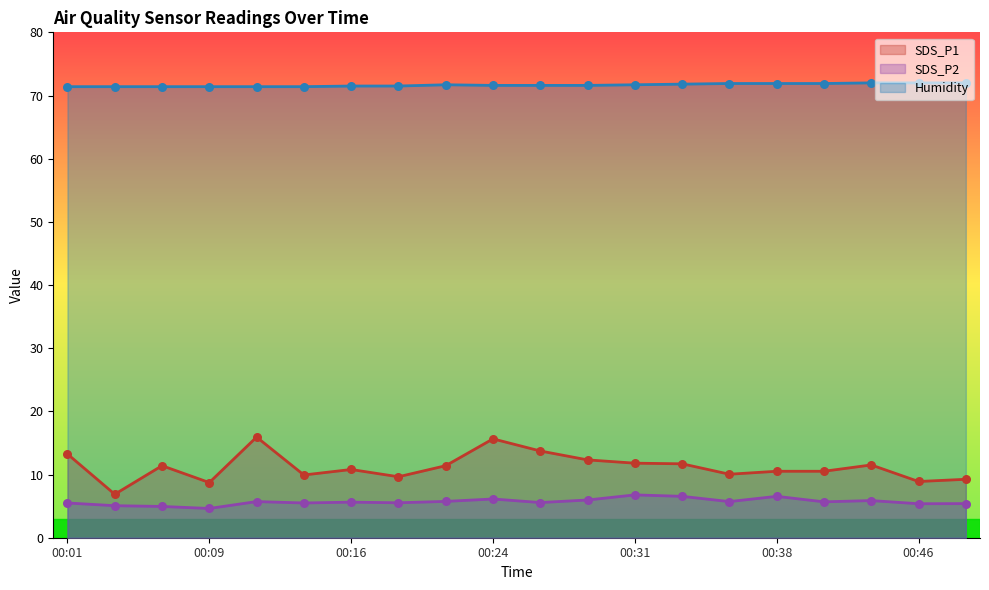

Which series reaches the maximum Y coordinate?

Humidity